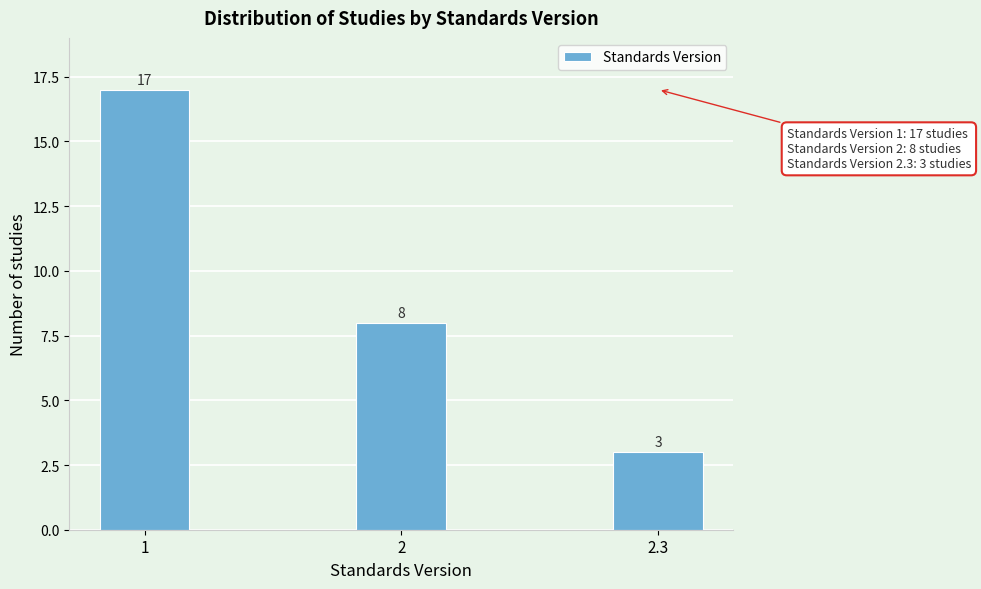

Reading left to right, what are all the values shown in this chart?

1=17	2=8	2.3=3